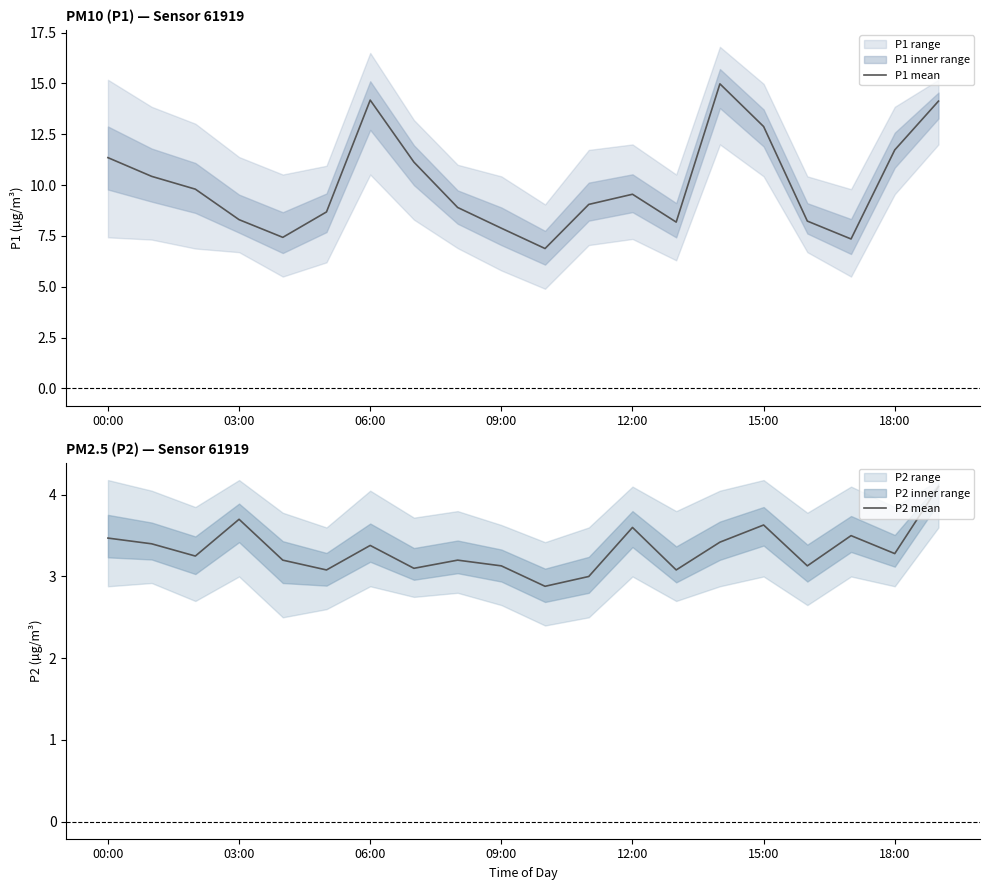

At which category is the sum across all series the highest?

14